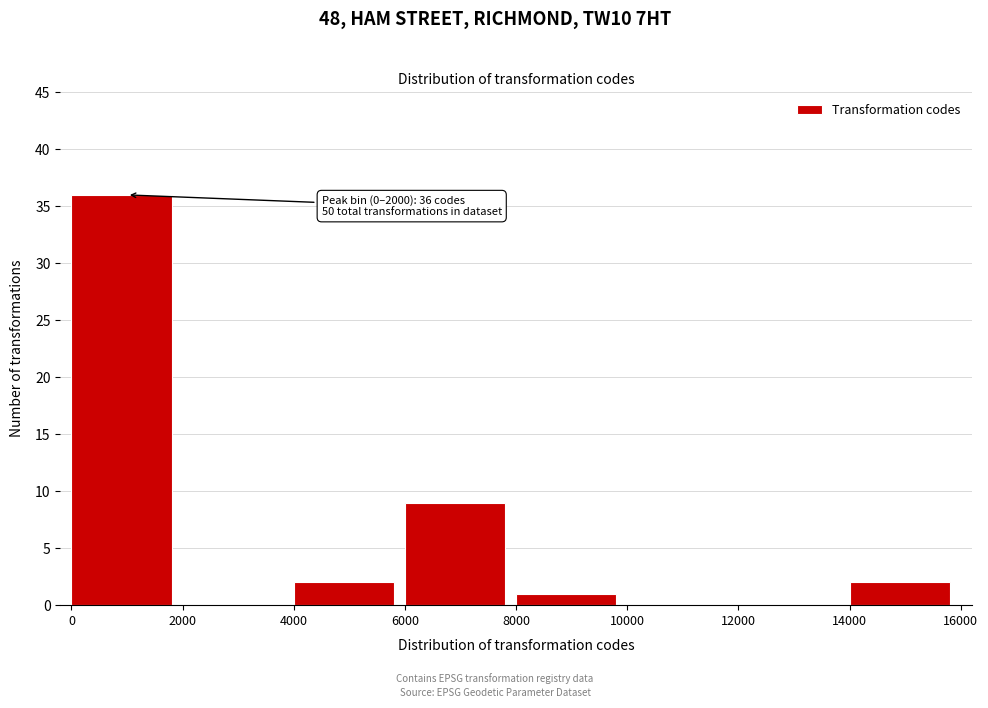

Over which range of the x-axis is the bar tallest?

0 to 2000